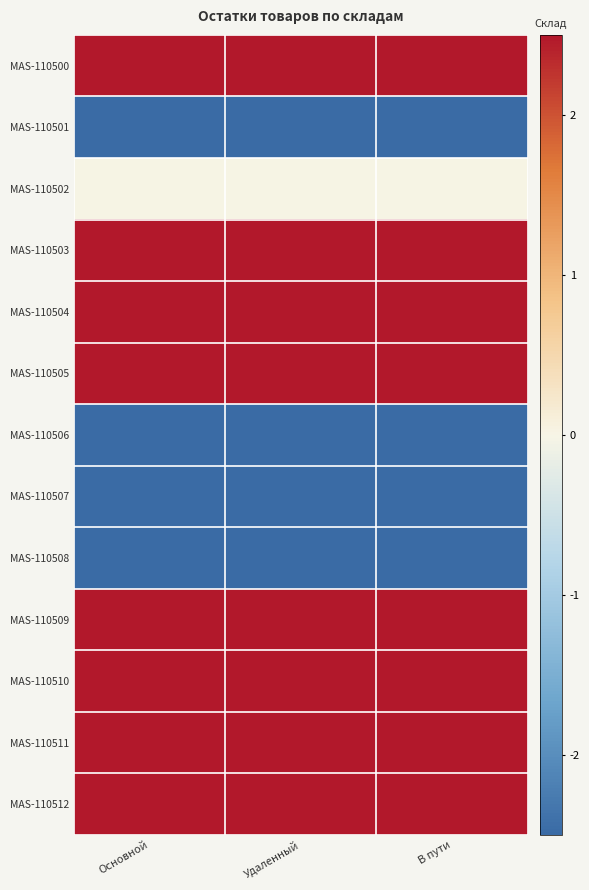

At Удаленный, list the series in order from largest to smallest.

MAS-110500, MAS-110503, MAS-110504, MAS-110505, MAS-110509, MAS-110510, MAS-110511, MAS-110512, MAS-110502, MAS-110501, MAS-110506, MAS-110507, MAS-110508